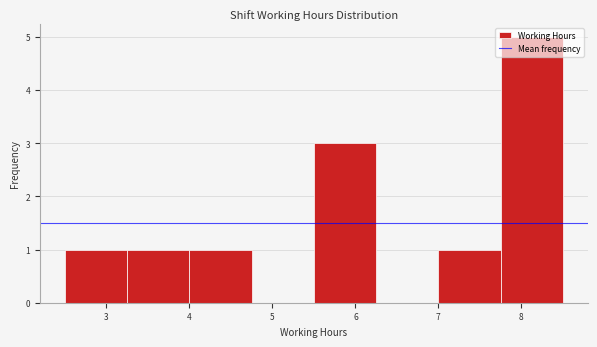

Reading left to right, transcribe this chart: for each bar, give the range it covers on the x-axis and its height. Neither the bar edges nor the heights are printed on the chart, so give them approximately, as read against the axes.

2.50 to 3.25: 1
3.25 to 4.00: 1
4.00 to 4.75: 1
4.75 to 5.50: 0
5.50 to 6.25: 3
6.25 to 7.00: 0
7.00 to 7.75: 1
7.75 to 8.50: 5